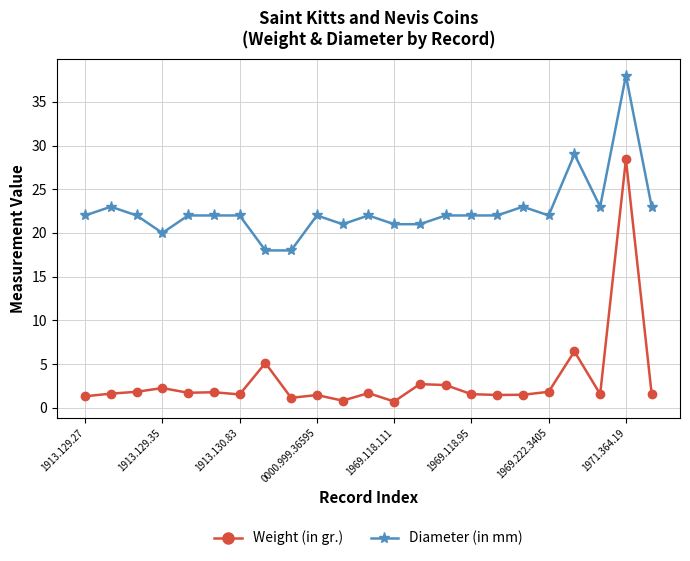

True or false: Diameter (in mm) and Weight (in gr.) cross at least once.

False